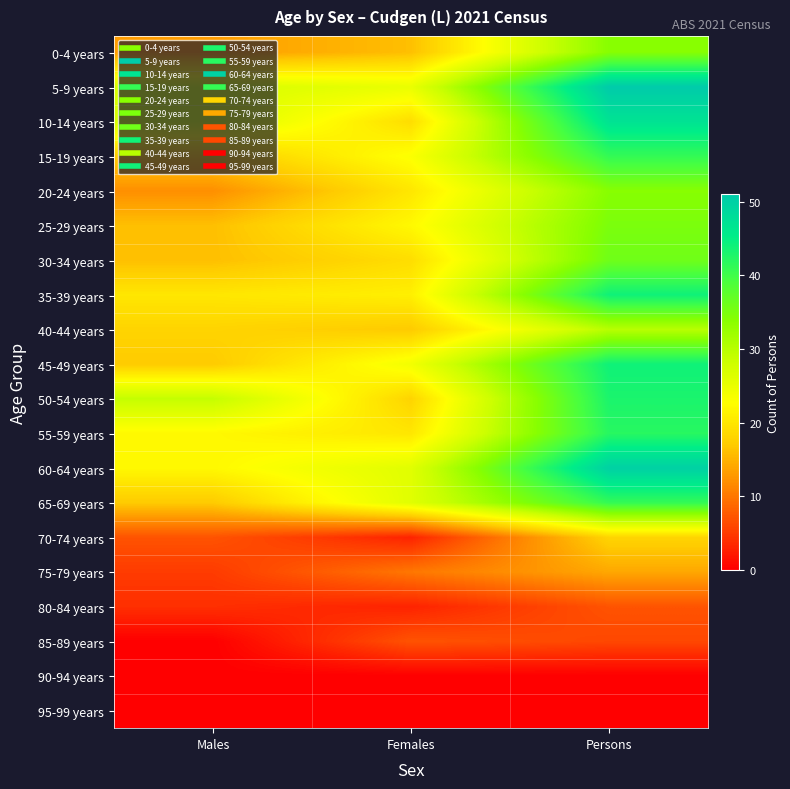

List the series in order of their peak value, highest first.

5-9 years, 60-64 years, 10-14 years, 35-39 years, 45-49 years, 50-54 years, 55-59 years, 15-19 years, 65-69 years, 30-34 years, 25-29 years, 0-4 years, 20-24 years, 40-44 years, 70-74 years, 75-79 years, 80-84 years, 85-89 years, 90-94 years, 95-99 years